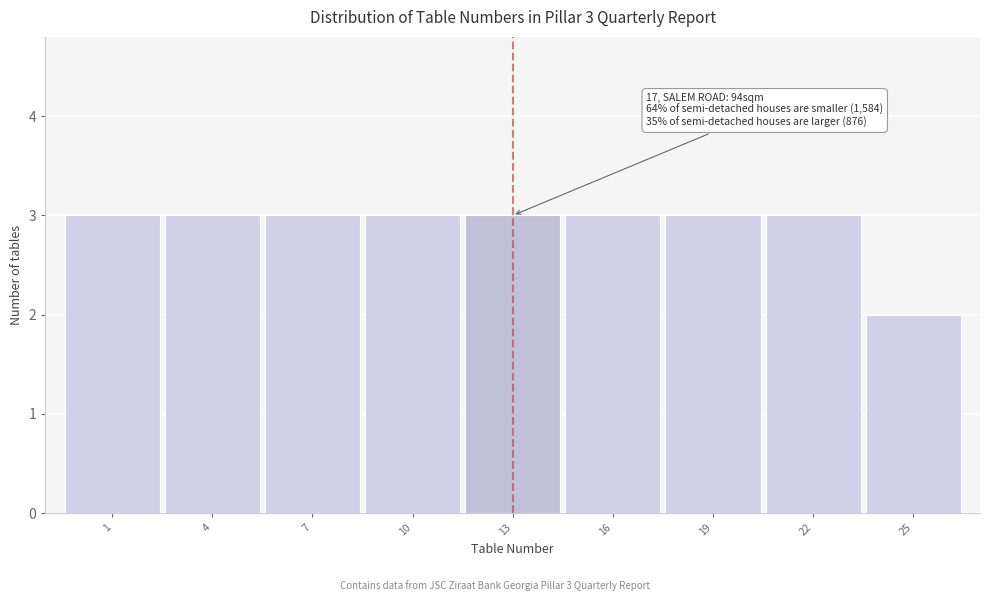

Reading left to right, transcribe all the data shown in this chart.

3	3	3	3	3	3	3	3	2